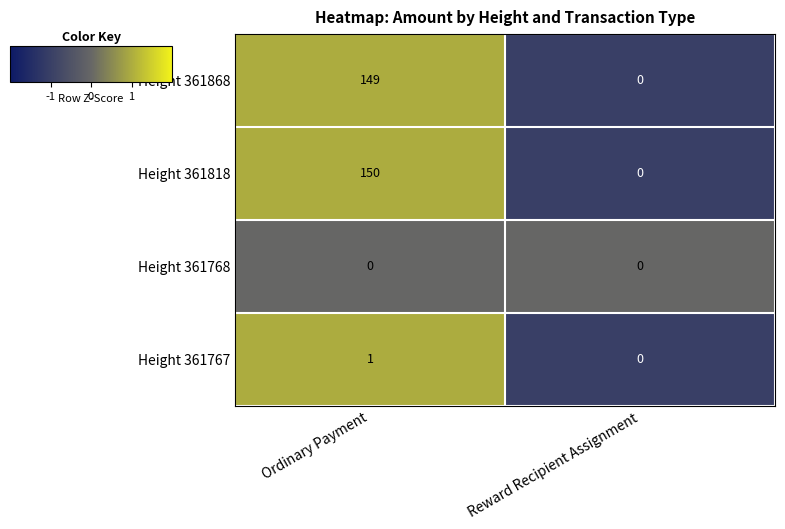

Which category has the lowest value in the Height 361818 series?

Reward Recipient Assignment